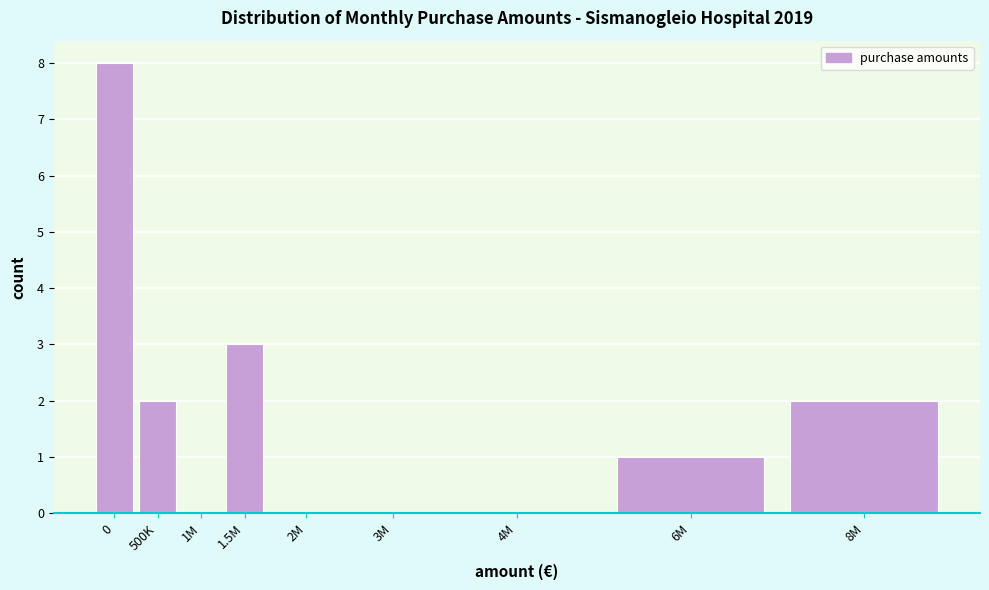

Reading left to right, what are all the values shown in this chart?

0=8	500K=2	1M=0	1.5M=3	2M=0	3M=0	4M=0	6M=1	8M=2